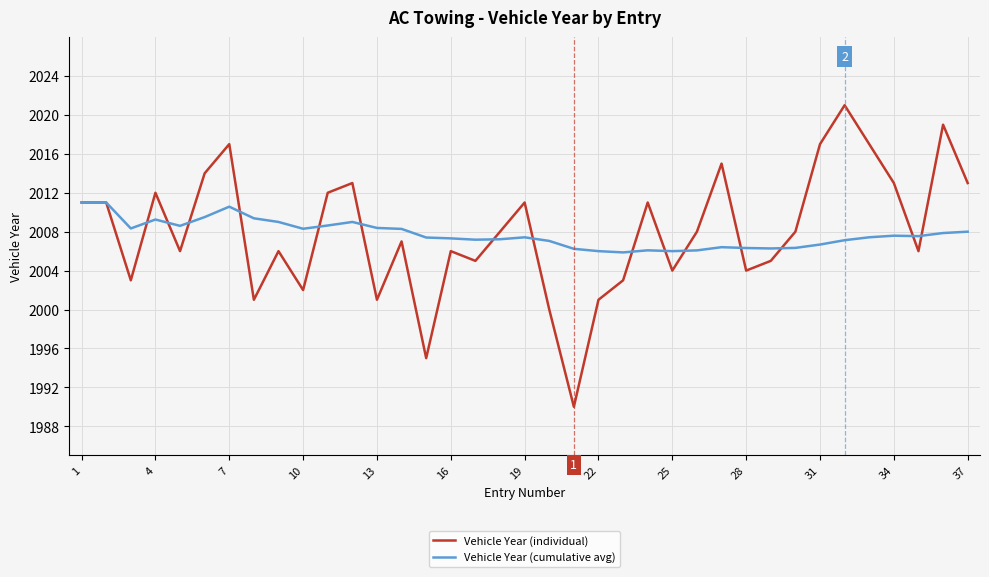

Which series has the largest range (max minus min)?

Vehicle Year (individual)